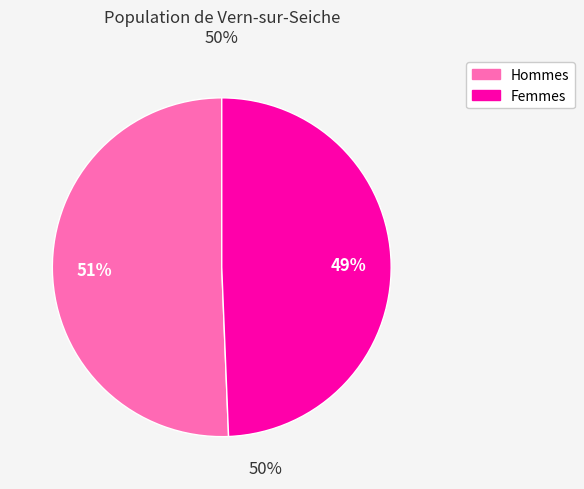

To the nearest percent, what is the average slice percentage?

50%